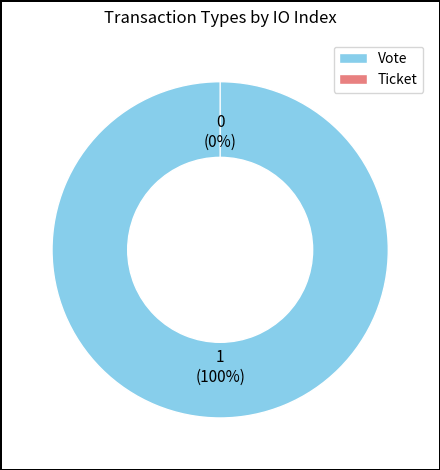

How many slices are in this pie chart?

2